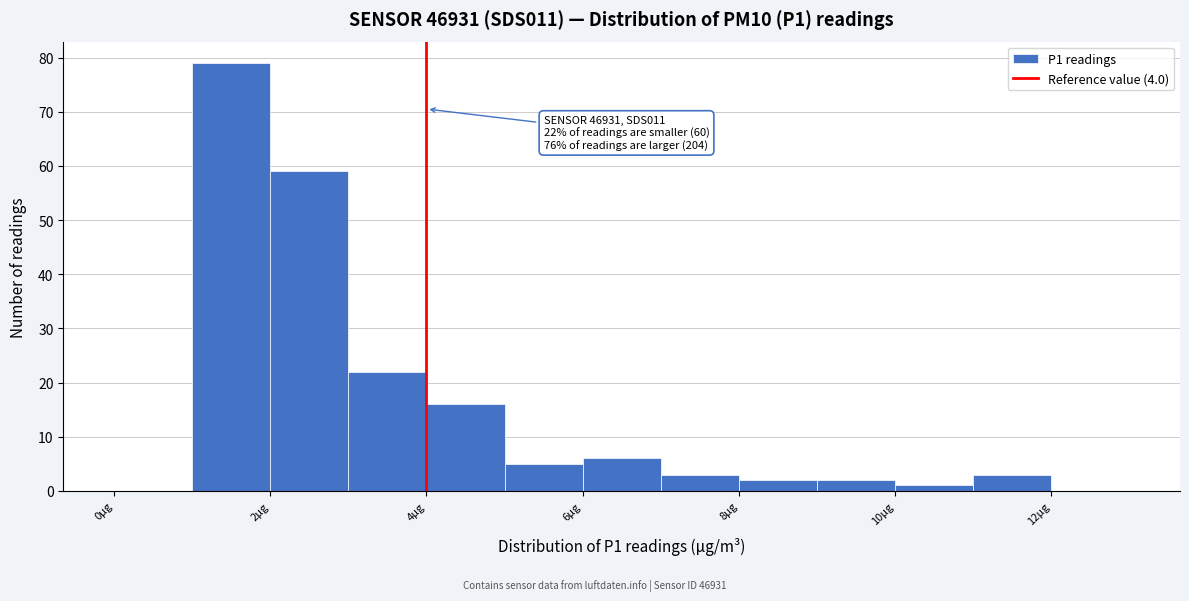

Which range on the x-axis has the tallest bar?

1 to 2